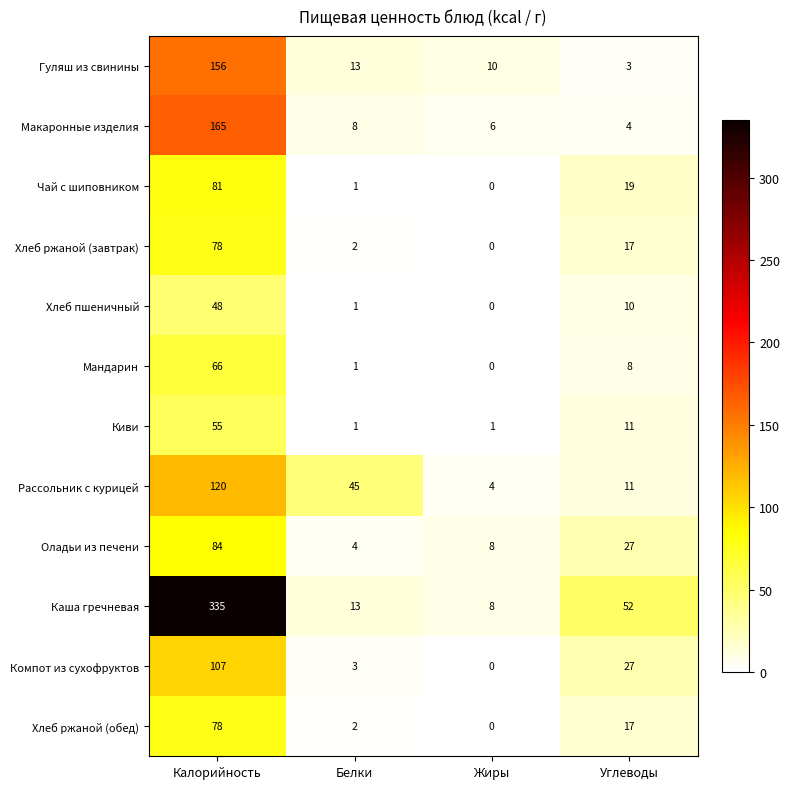

Count the number of categories in the chart.

4